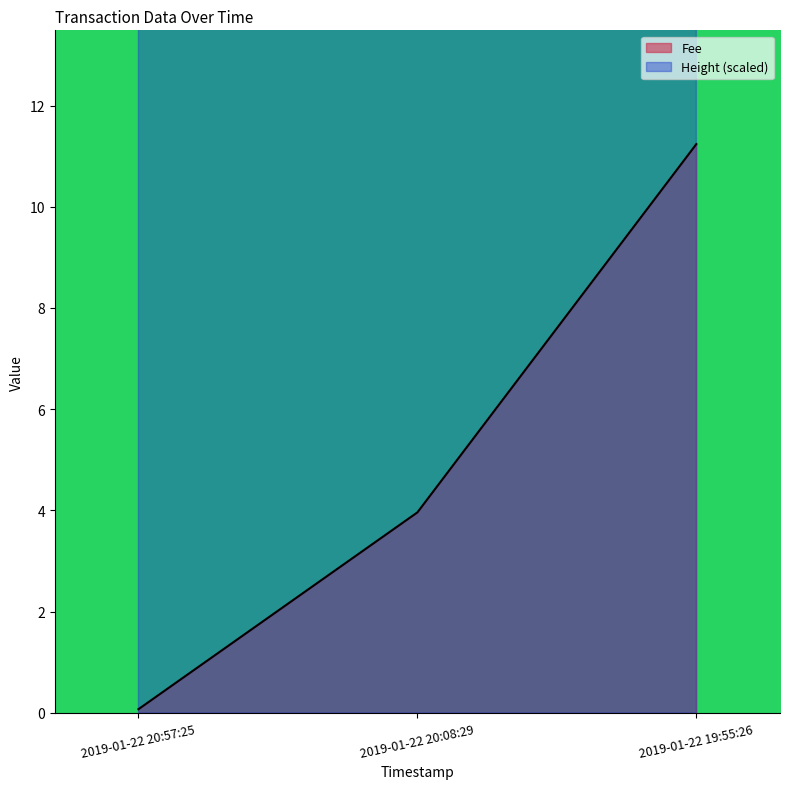

What are all the series names shown in the legend?

Fee, Height